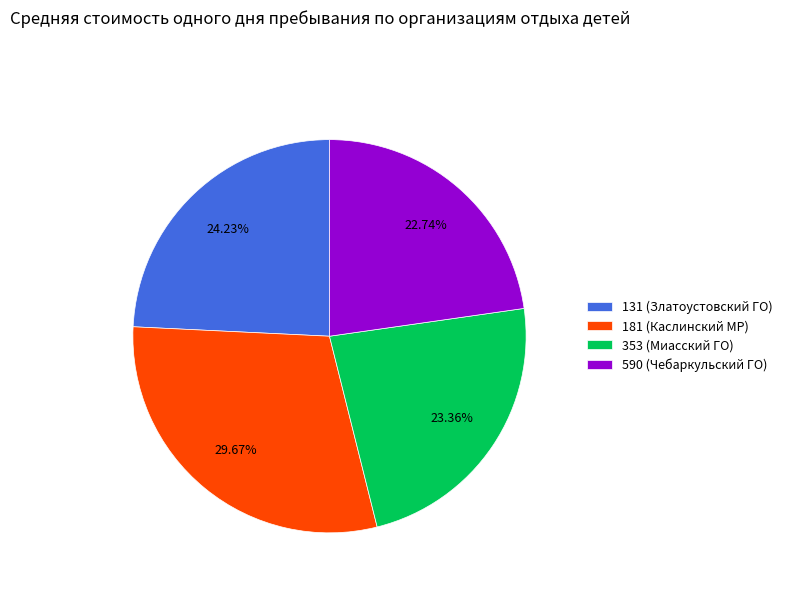

How many segments does this pie chart have?

4